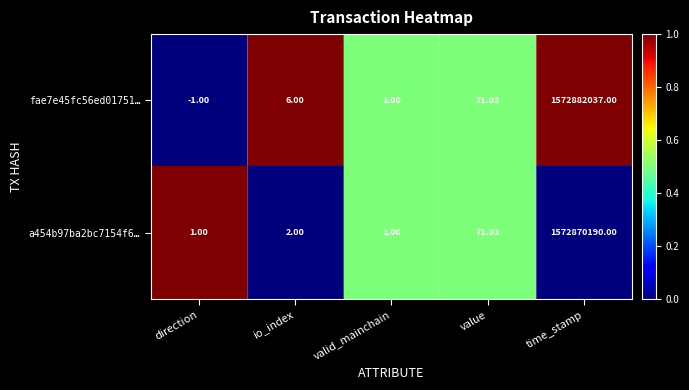

At which category is the sum across all series the highest?

time_stamp